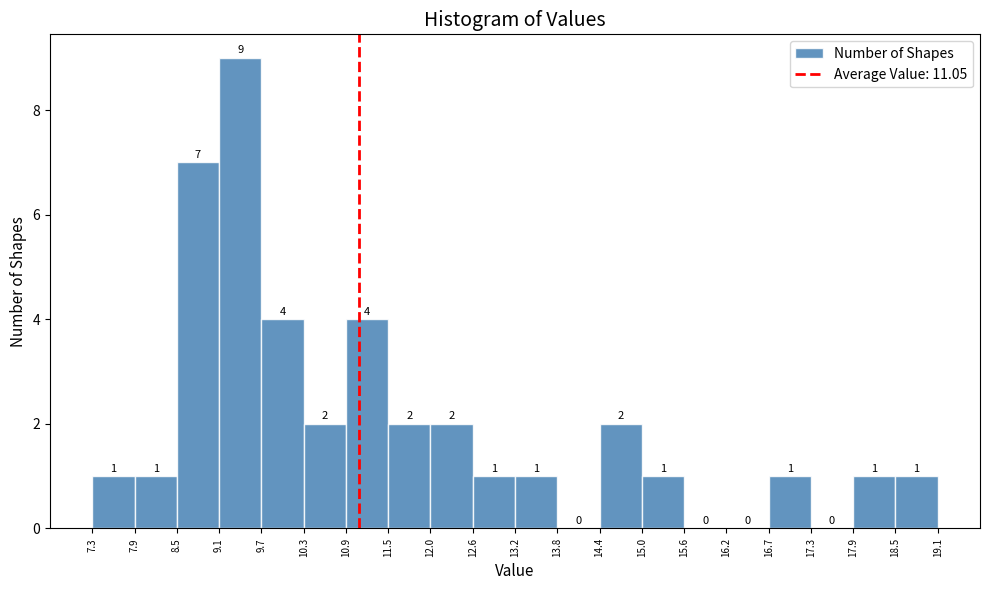

Reading left to right, transcribe this chart: for each bar, give the range it covers on the x-axis and its height.

7.3 to 7.9: 1
7.9 to 8.5: 1
8.5 to 9.1: 7
9.1 to 9.7: 9
9.7 to 10.3: 4
10.3 to 10.9: 2
10.9 to 11.5: 4
11.5 to 12.0: 2
12.0 to 12.6: 2
12.6 to 13.2: 1
13.2 to 13.8: 1
13.8 to 14.4: 0
14.4 to 15.0: 2
15.0 to 15.6: 1
15.6 to 16.2: 0
16.2 to 16.7: 0
16.7 to 17.3: 1
17.3 to 17.9: 0
17.9 to 18.5: 1
18.5 to 19.1: 1